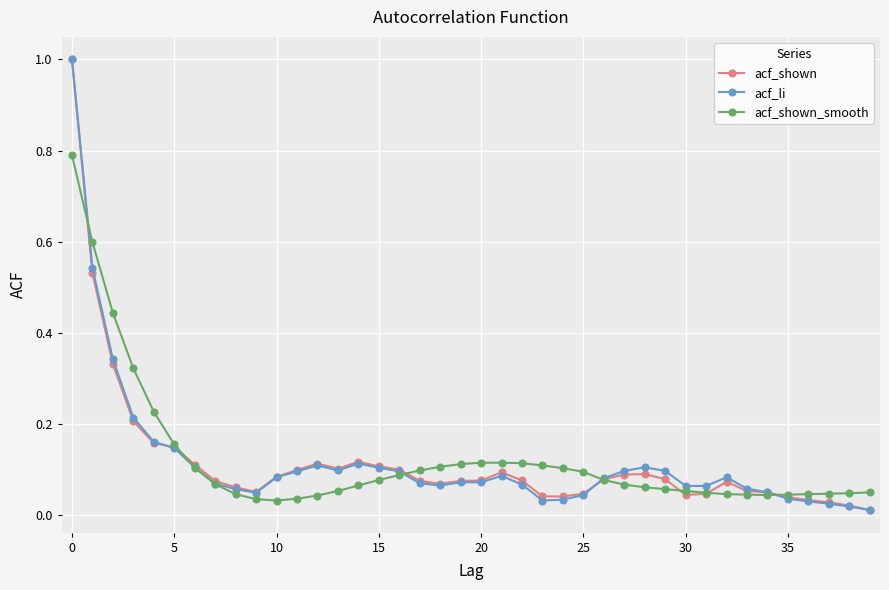

True or false: acf_shown has more than 2 interior local peaks.

True